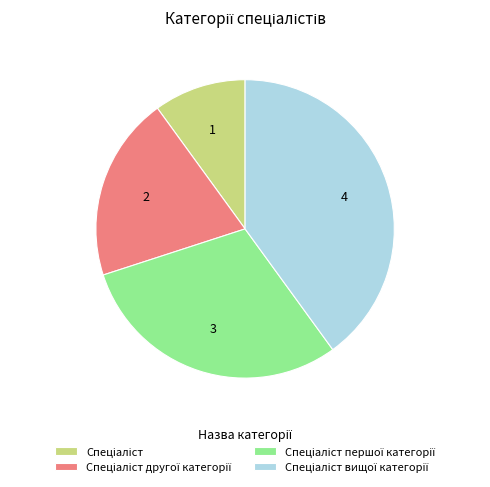

Is there a majority slice in this chart?

No